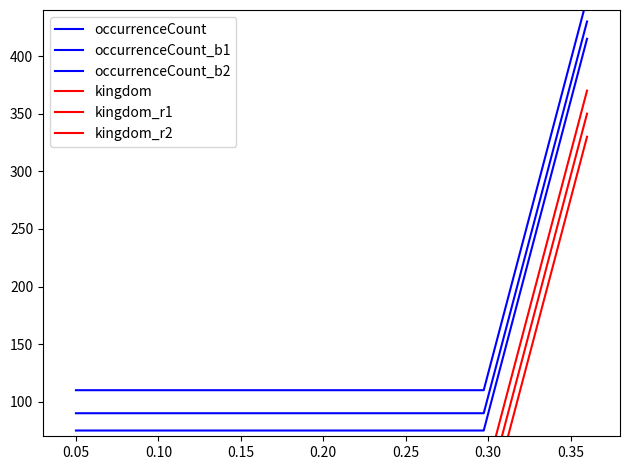

The kingdom_r2 series shows 53 at 0.00. True or false?

False